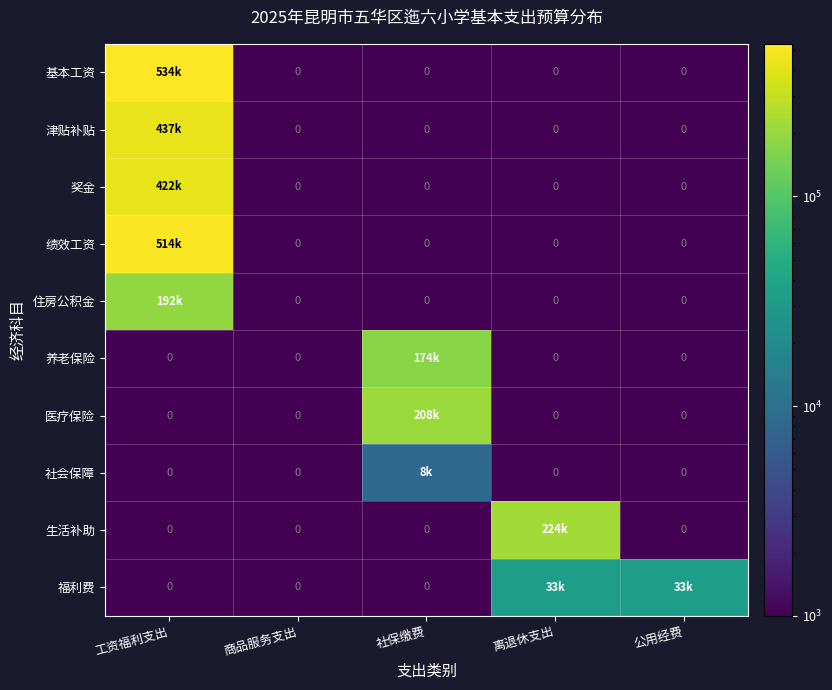

The 奖金 series shows 2 at 社保缴费. True or false?

False